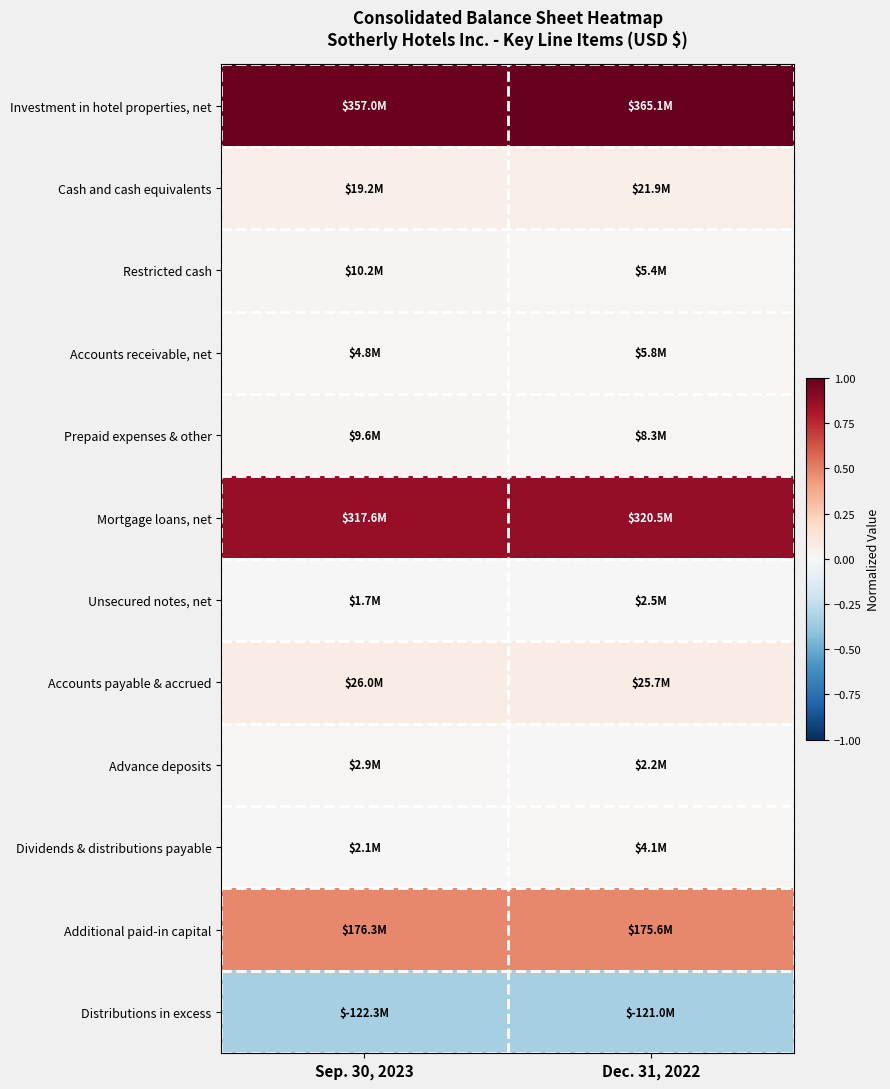

Reading left to right, transcribe all the data shown in this chart.

Investment in hotel properties, net: Sep. 30, 2023=1.0	Dec. 31, 2022=1.0
Cash and cash equivalents: Sep. 30, 2023=0.1	Dec. 31, 2022=0.1
Restricted cash: Sep. 30, 2023=0.0	Dec. 31, 2022=0.0
Accounts receivable, net: Sep. 30, 2023=0.0	Dec. 31, 2022=0.0
Prepaid expenses & other: Sep. 30, 2023=0.0	Dec. 31, 2022=0.0
Mortgage loans, net: Sep. 30, 2023=0.9	Dec. 31, 2022=0.9
Unsecured notes, net: Sep. 30, 2023=0.0	Dec. 31, 2022=0.0
Accounts payable & accrued: Sep. 30, 2023=0.1	Dec. 31, 2022=0.1
Advance deposits: Sep. 30, 2023=0.0	Dec. 31, 2022=0.0
Dividends & distributions payable: Sep. 30, 2023=0.0	Dec. 31, 2022=0.0
Additional paid-in capital: Sep. 30, 2023=0.5	Dec. 31, 2022=0.5
Distributions in excess: Sep. 30, 2023=-0.3	Dec. 31, 2022=-0.3